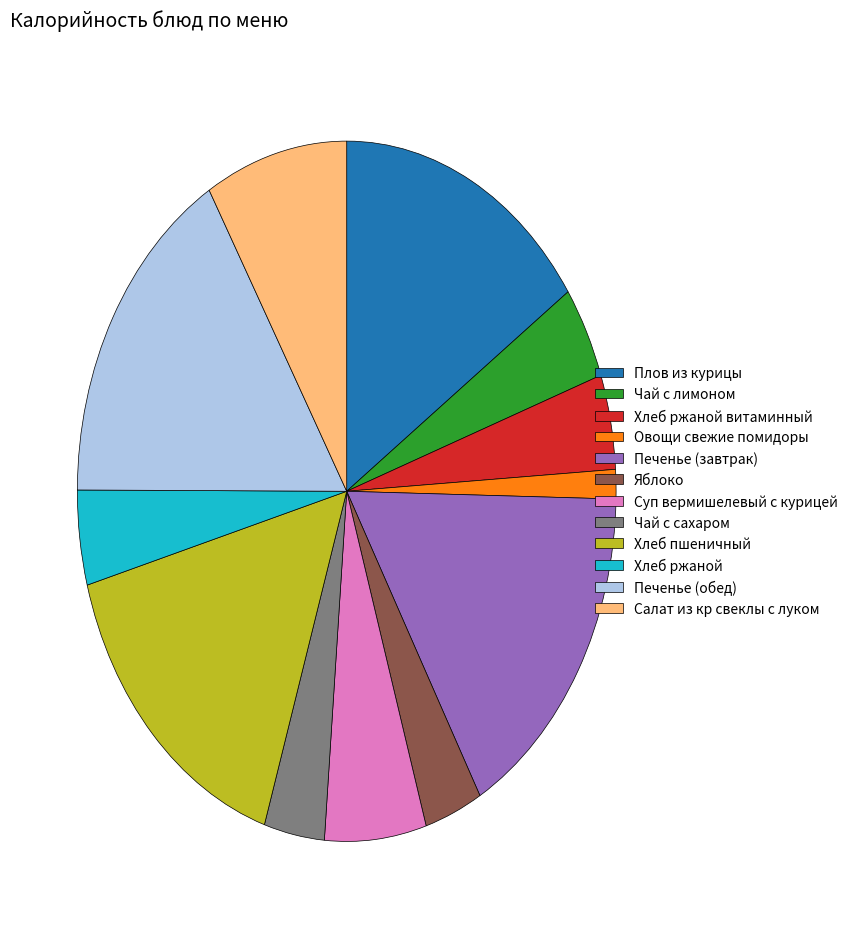

How many slices are in this pie chart?

12